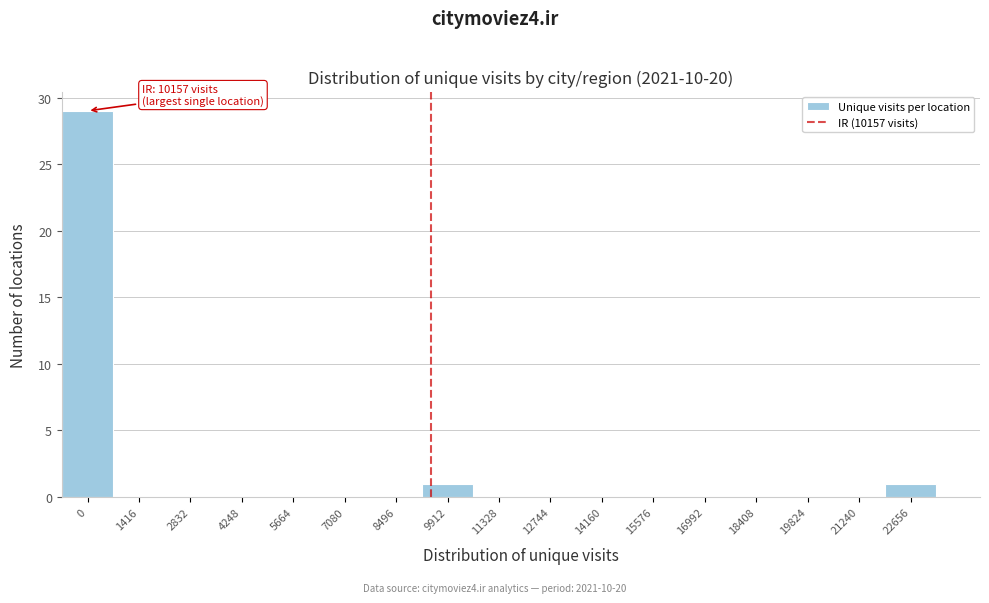

What is the sum of all values?

31